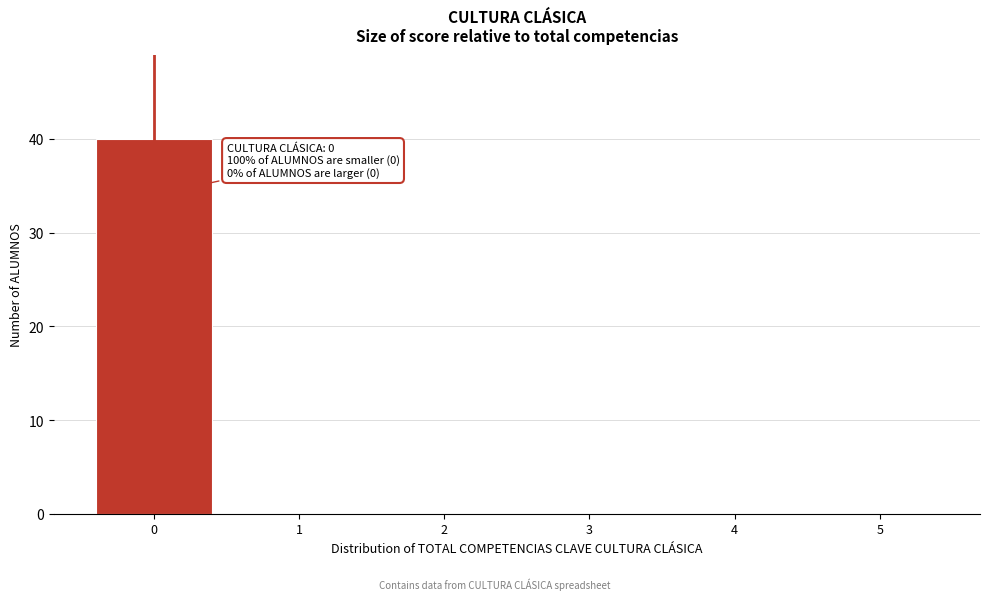

Over which range of the x-axis is the bar tallest?

-0.5 to 0.5